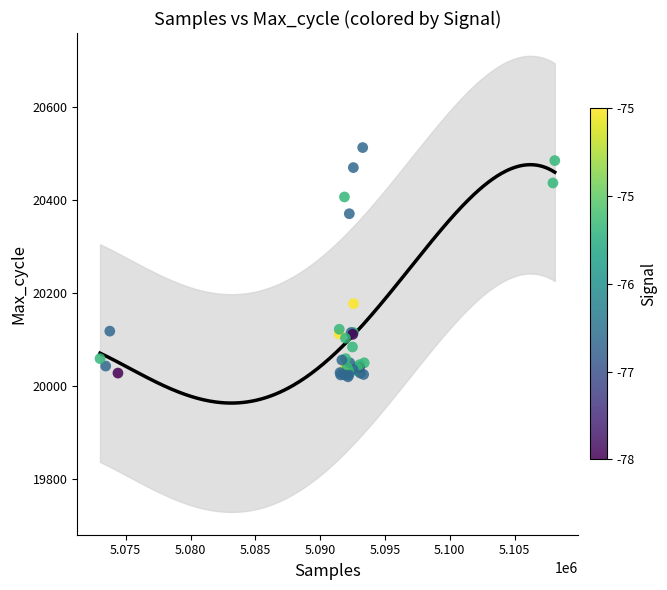

What Y value in the scatter plot is closest to 20266?

20177